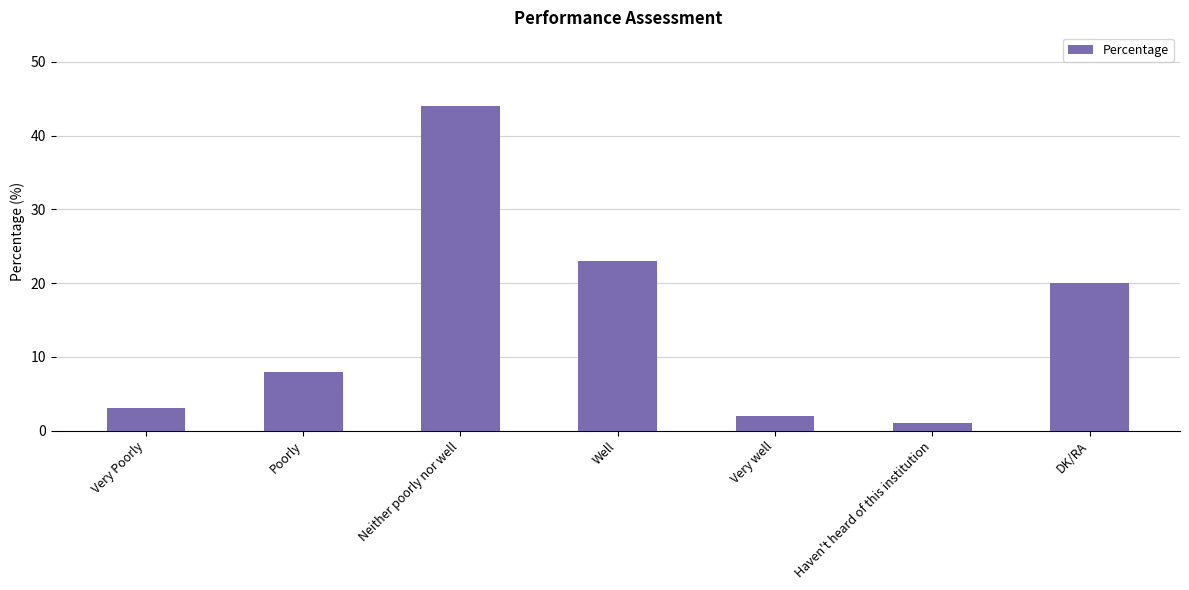

What is the sum of all values?

101